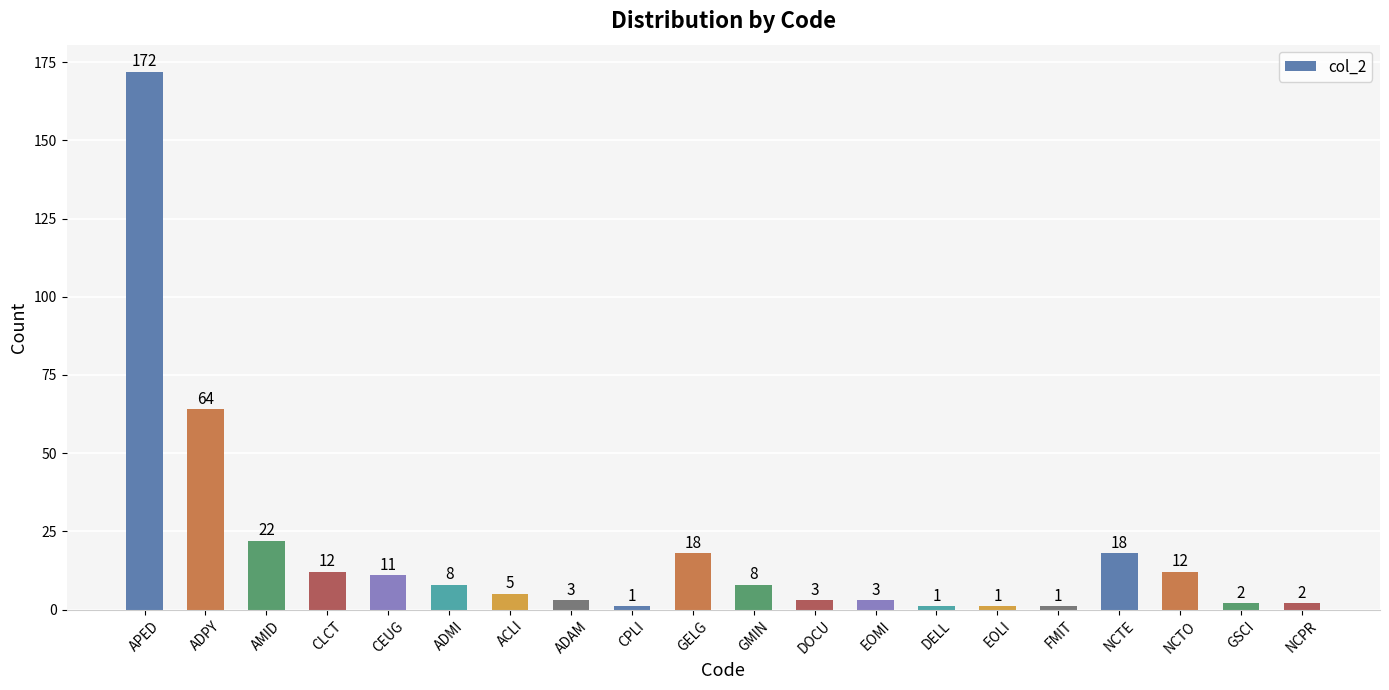

Count the number of data series in this chart.

1